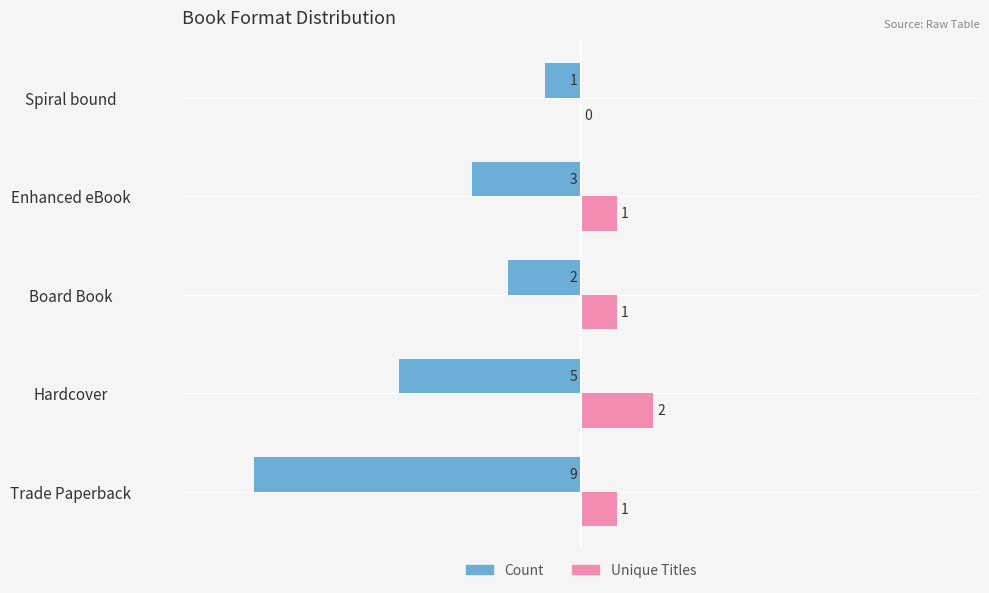

Which series has the widest spread of values?

Count